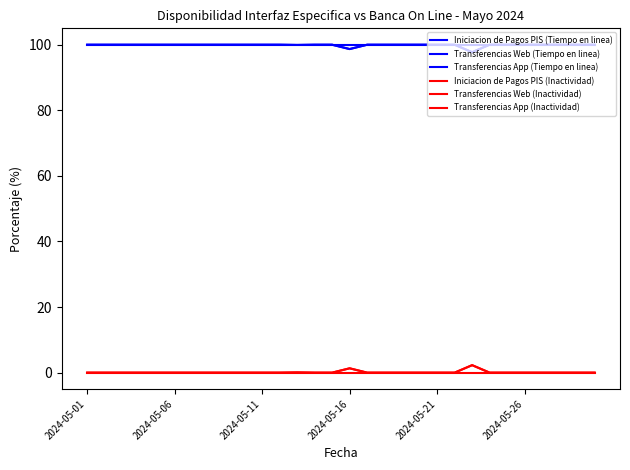

True or false: Transferencias Web (Inactividad) and Transferencias Web (Tiempo en linea) cross at least once.

False